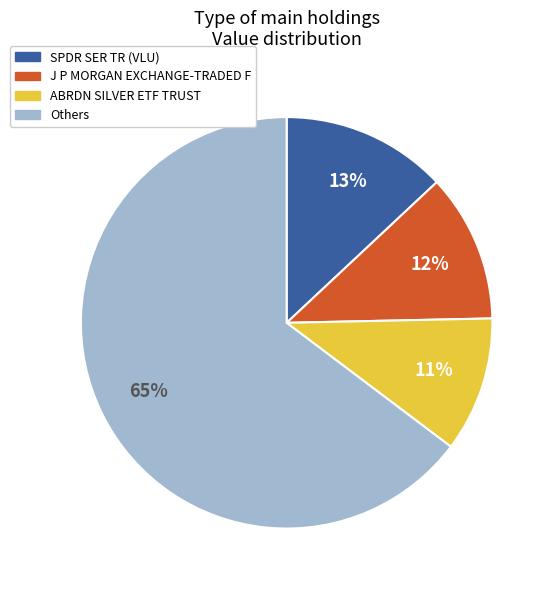

Is there any slice that represents more than half of the pie?

Yes